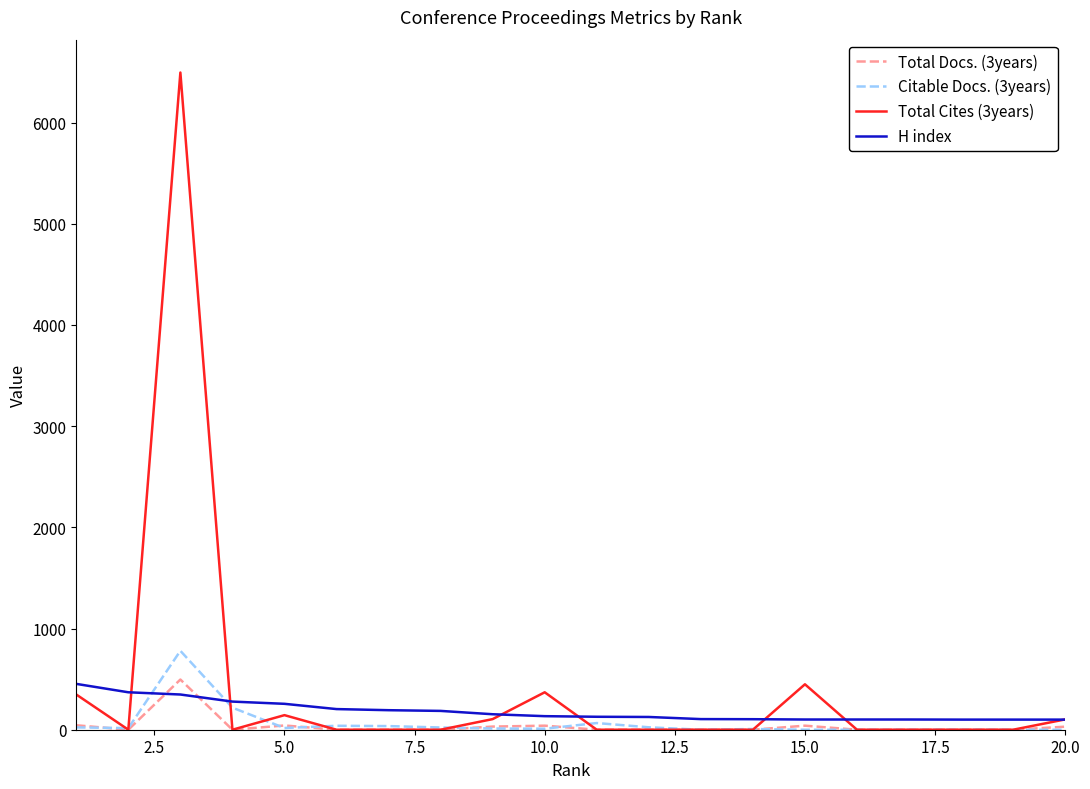

What is the highest value of the H index series?

453